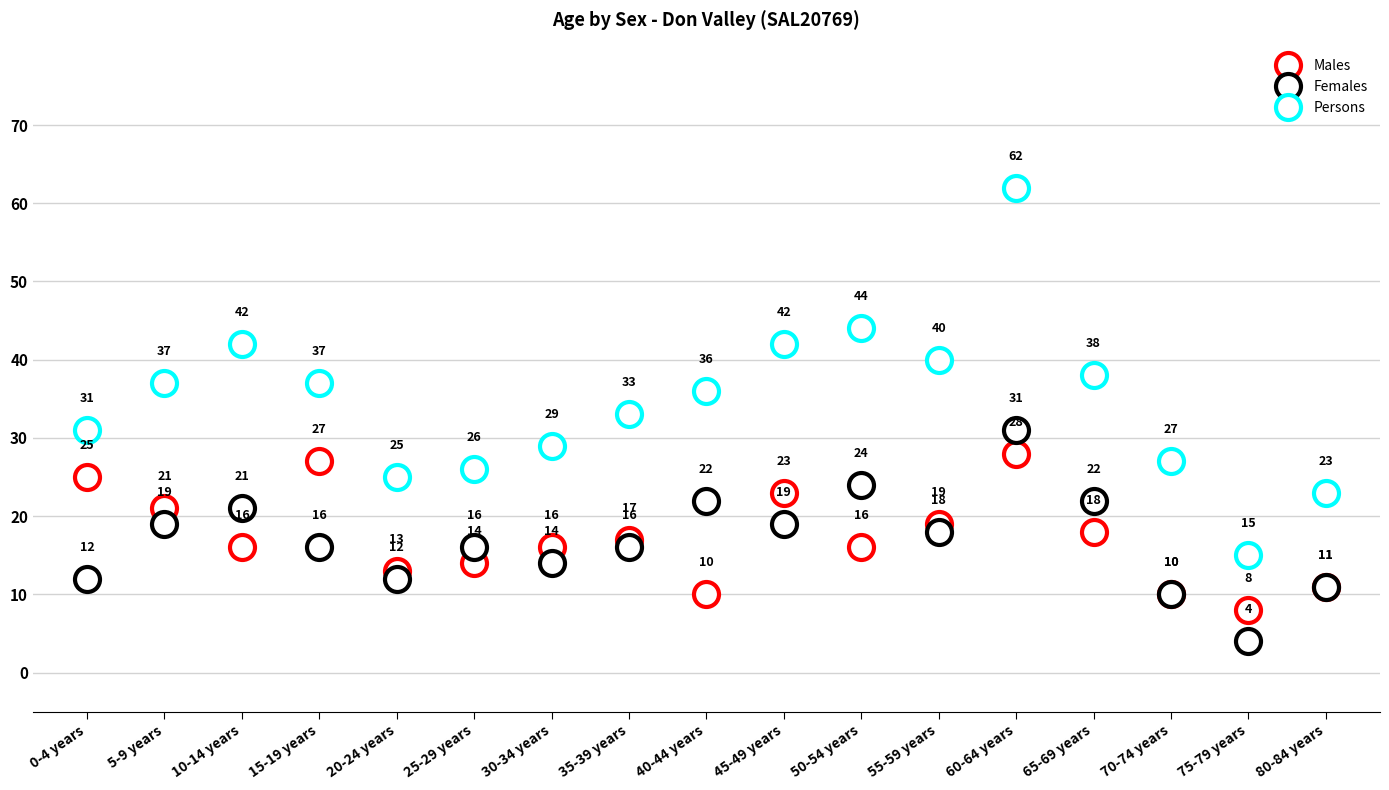

What is the label of the 10th point from the left?

45-49 years